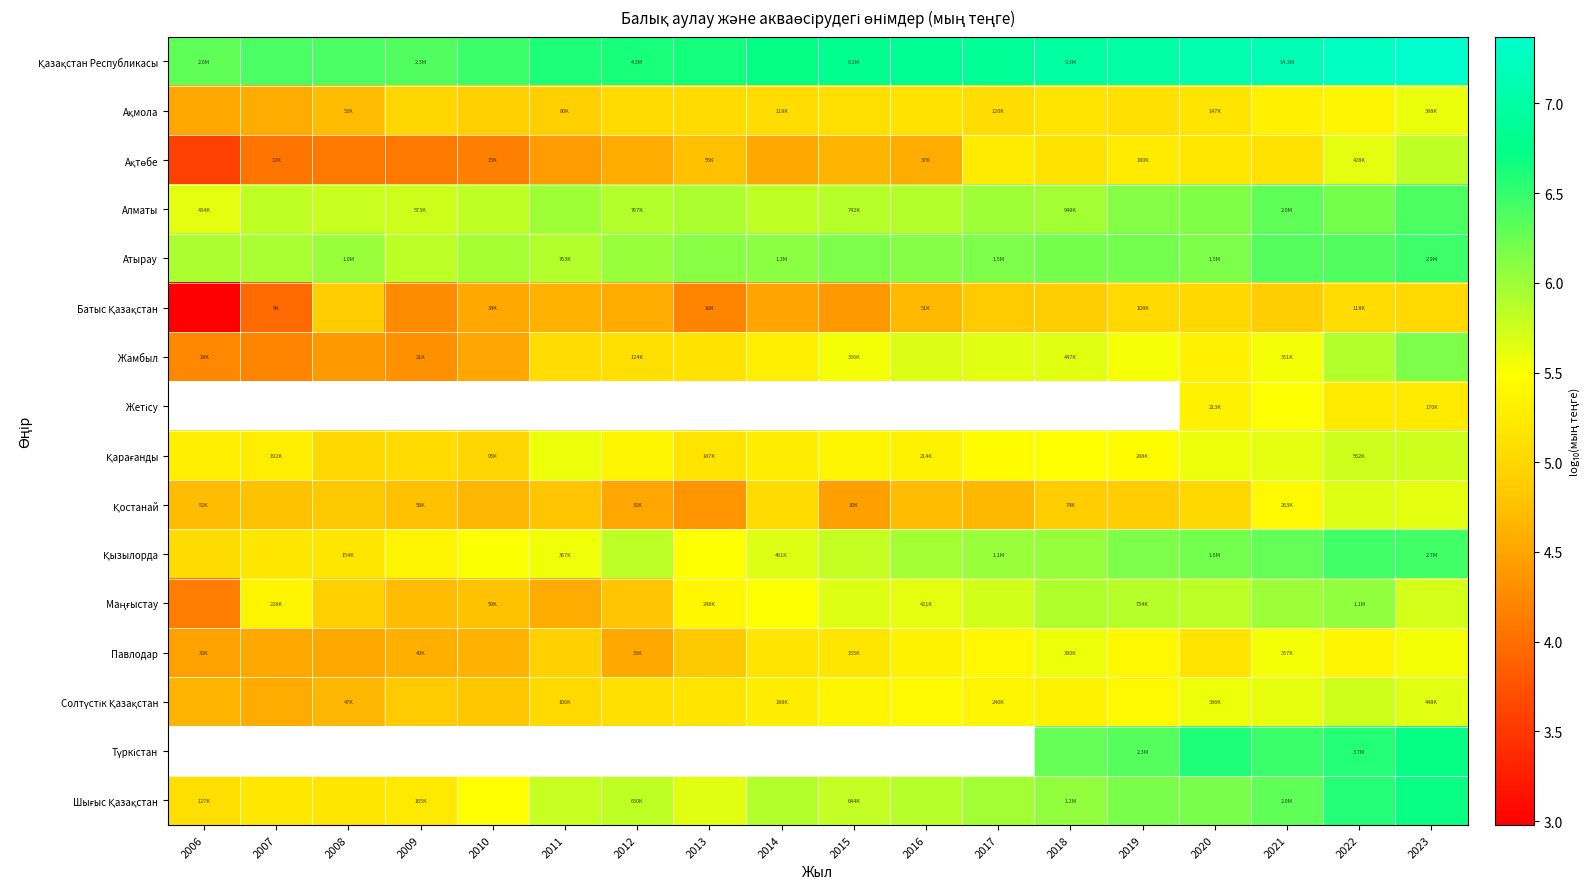

What is the greatest value displayed?

7.4